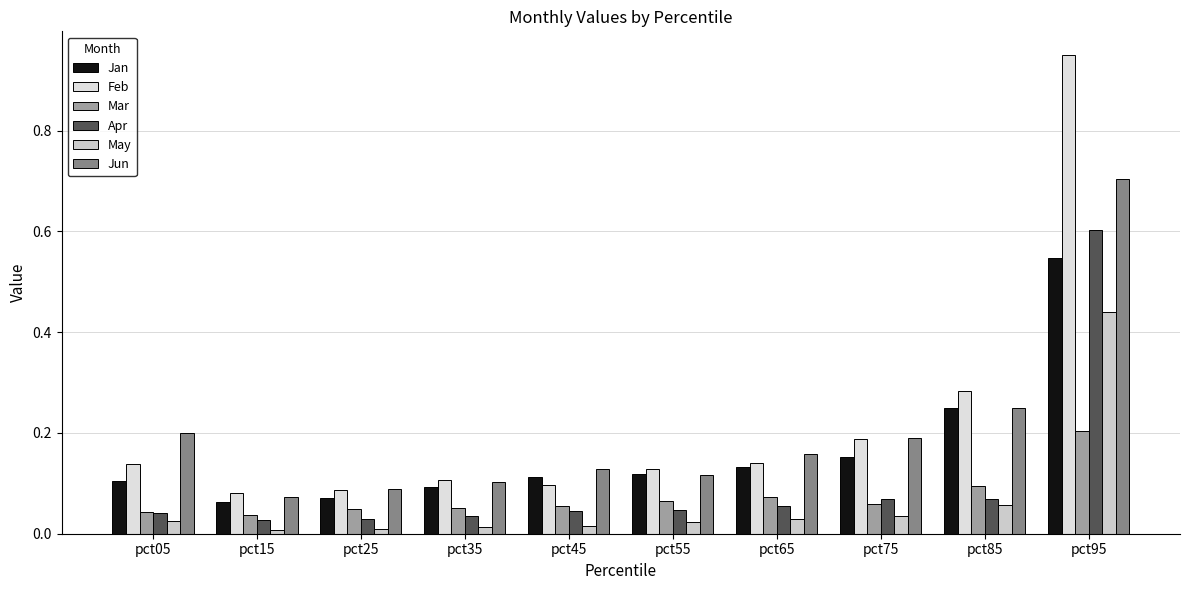

What is the value of the Feb bar at the 9th from the left?

0.3